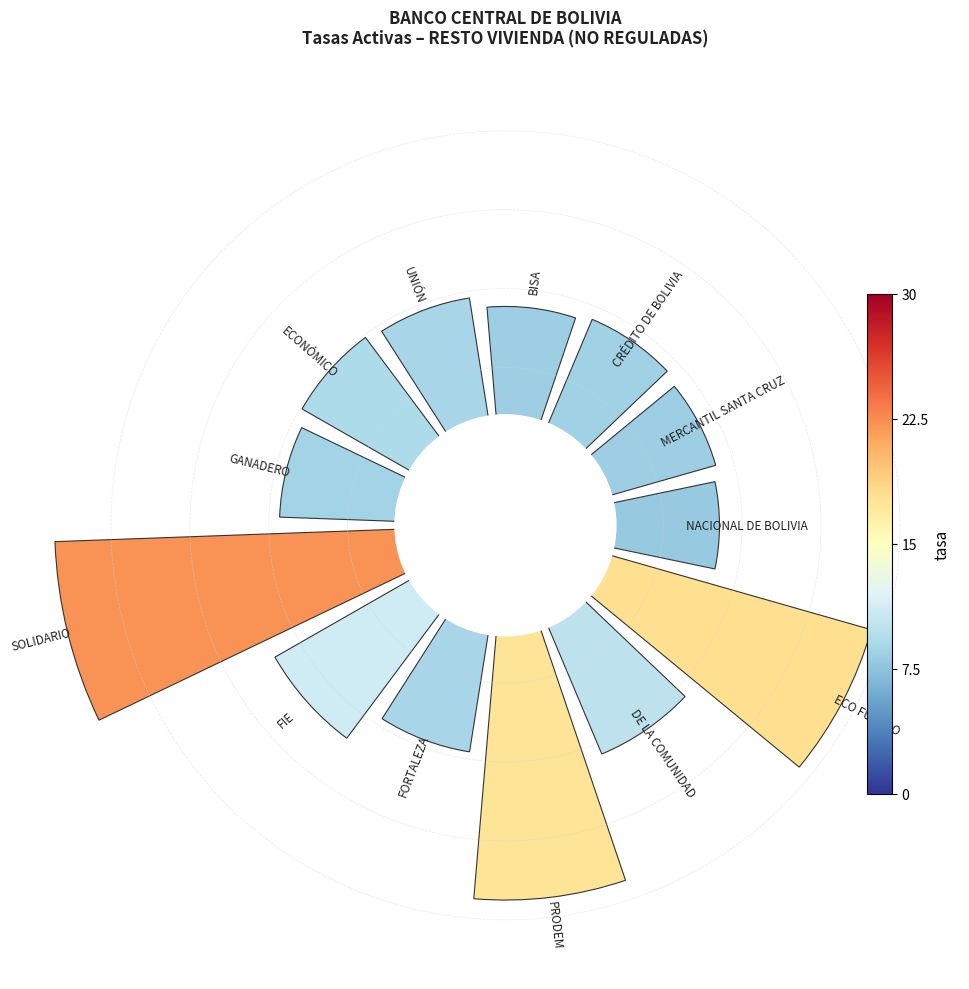

How many slices are in this pie chart?

13